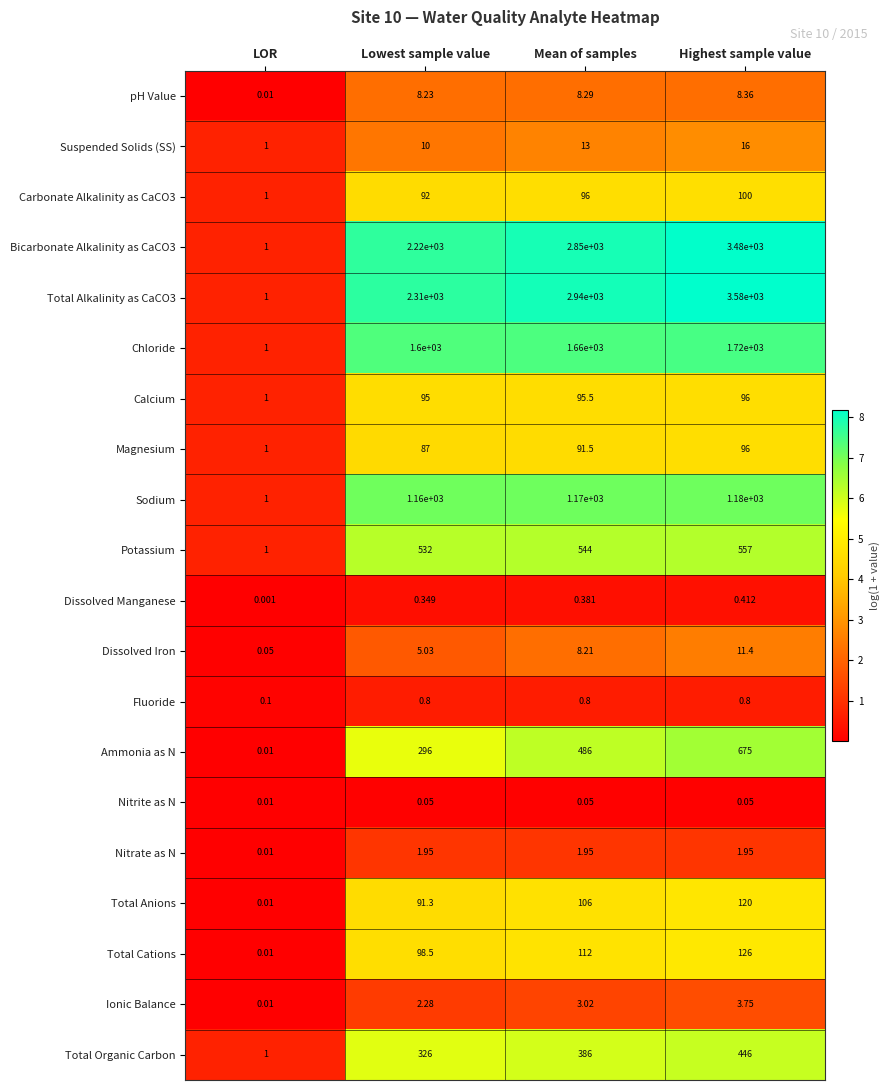

List the labels in order of Magnesium value, smallest first.

LOR, Lowest sample value, Mean of samples, Highest sample value